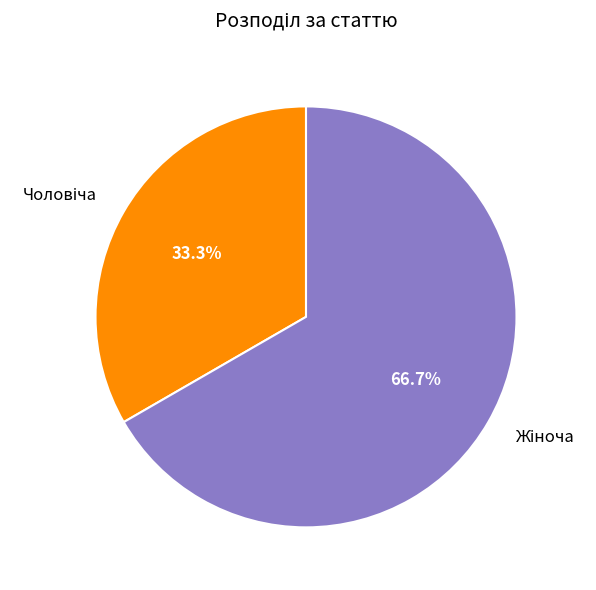

Is there any slice that represents more than half of the pie?

Yes